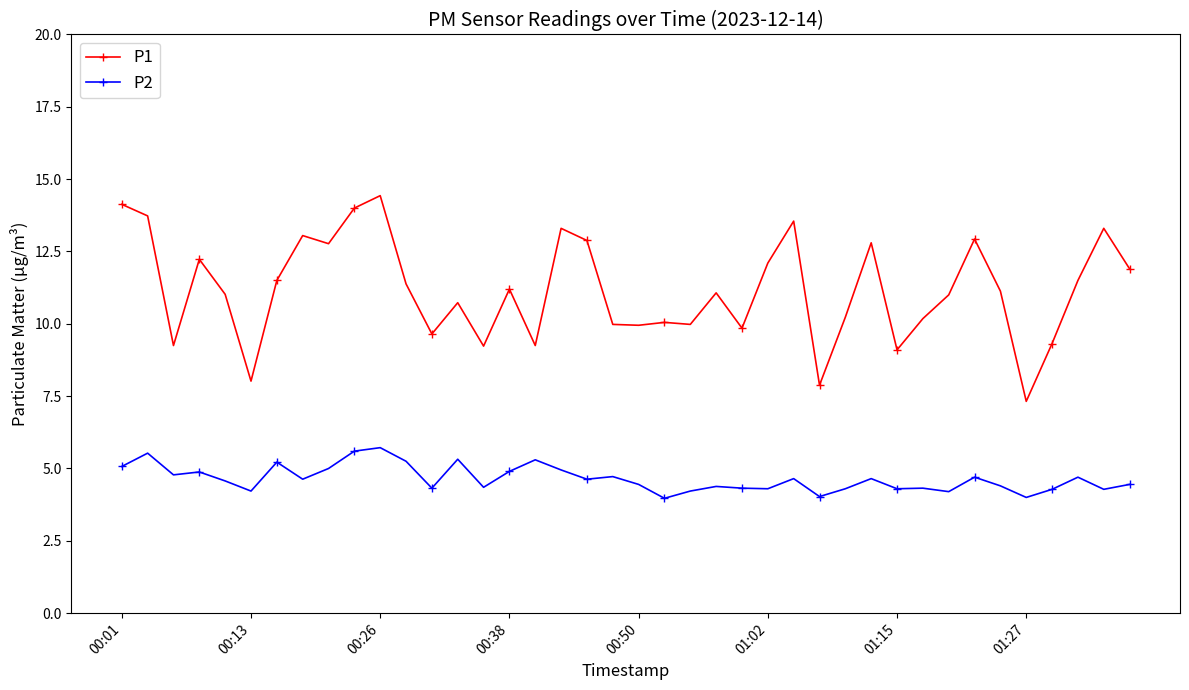

At how many categories does at least one series exceed 6?

40